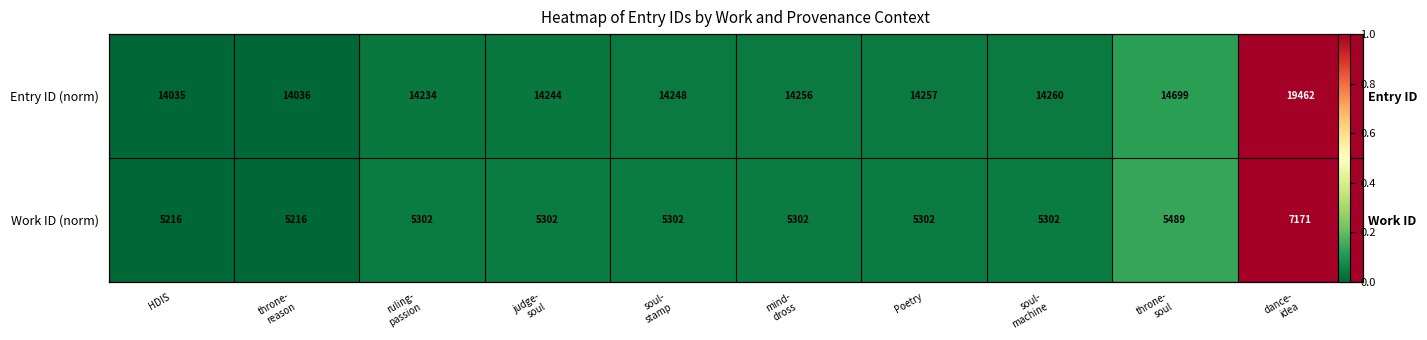

At how many categories does at least one series exceed 0?

9